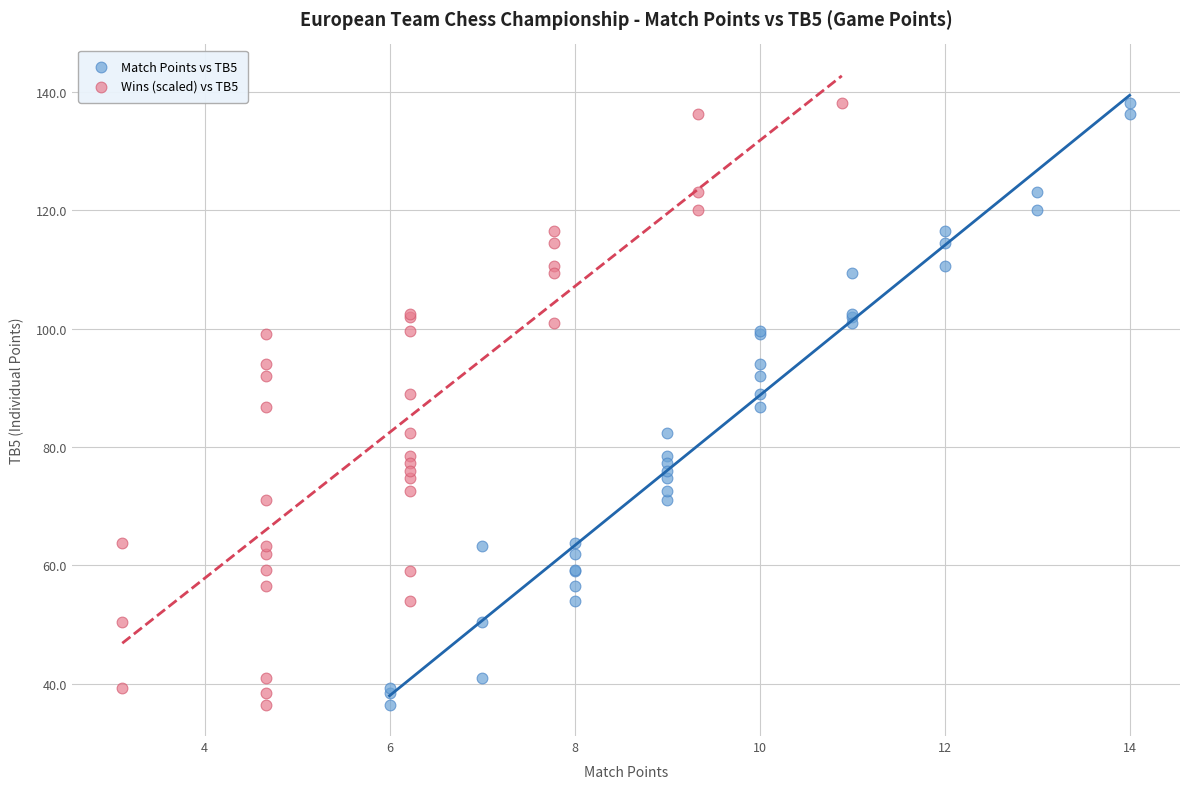

What are all the series names shown in the legend?

Match Points vs TB5, Wins (scaled) vs TB5